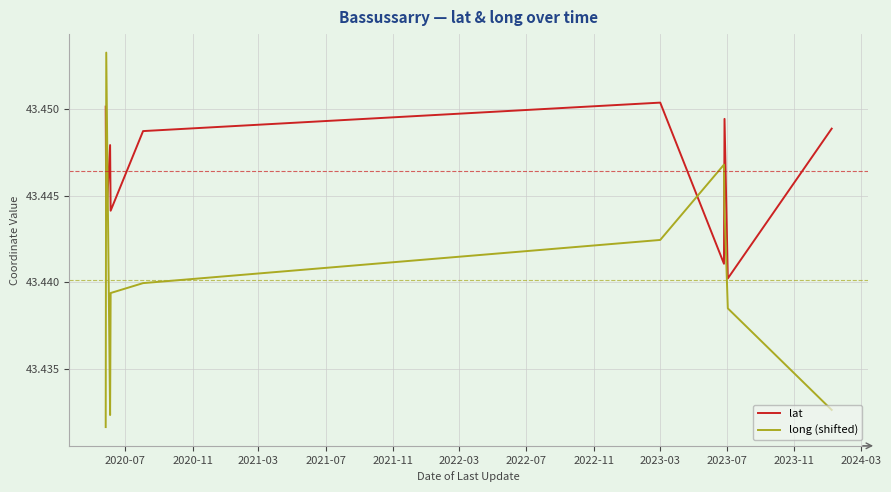

At how many categories does at least one series exceed 43?

10